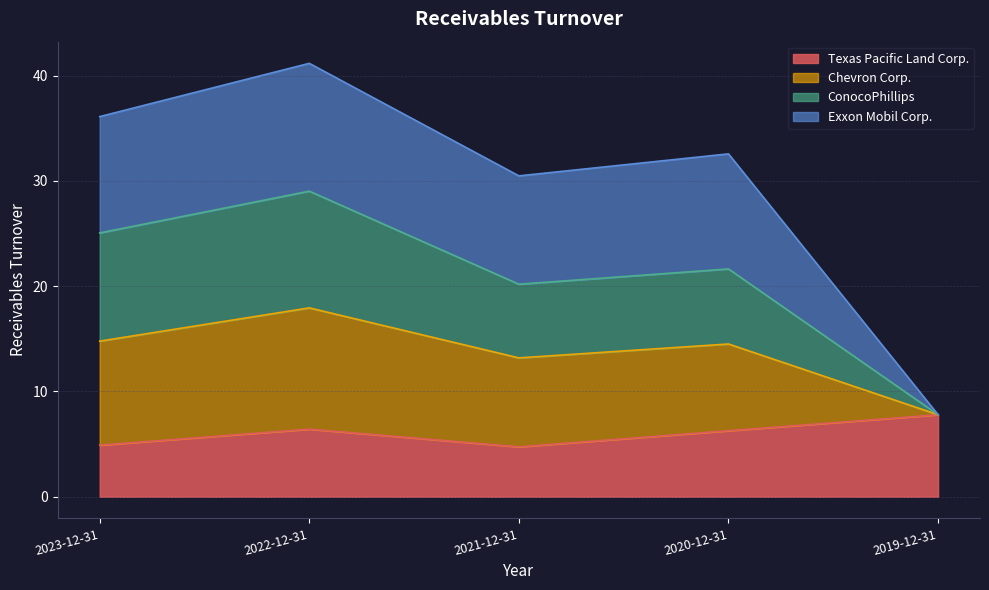

Which category has the highest value in the Texas Pacific Land Corp. series?

2019-12-31